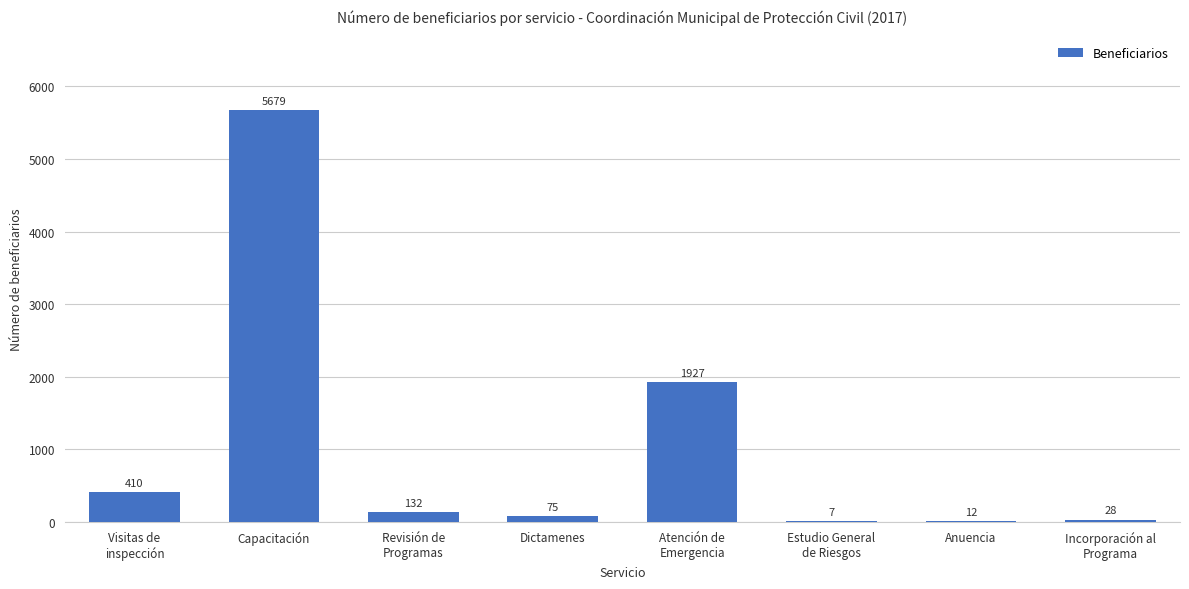

What value does the data have at Revisión de
Programas?

132